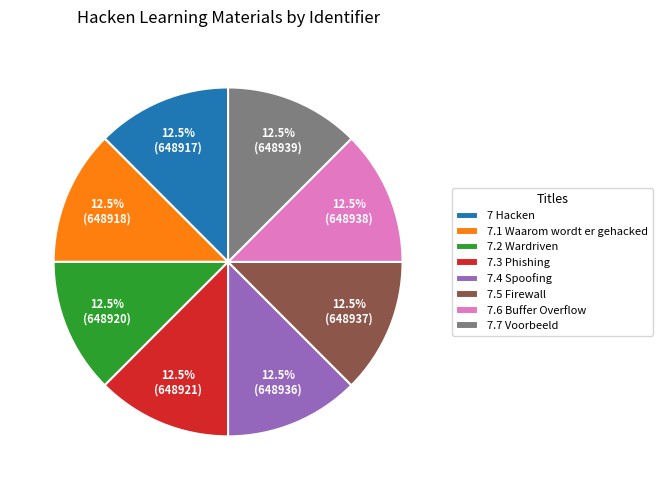

Approximately how many times larger is the value at 7.6 Buffer Overflow compared to 7.1 Waarom wordt er gehacked?

1.0